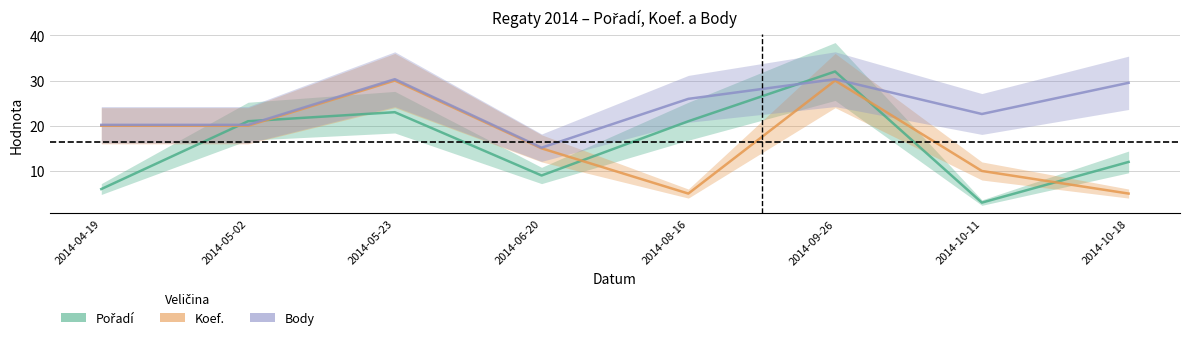

Between 2014-08-16 and 2014-09-26, which is larger?

2014-09-26